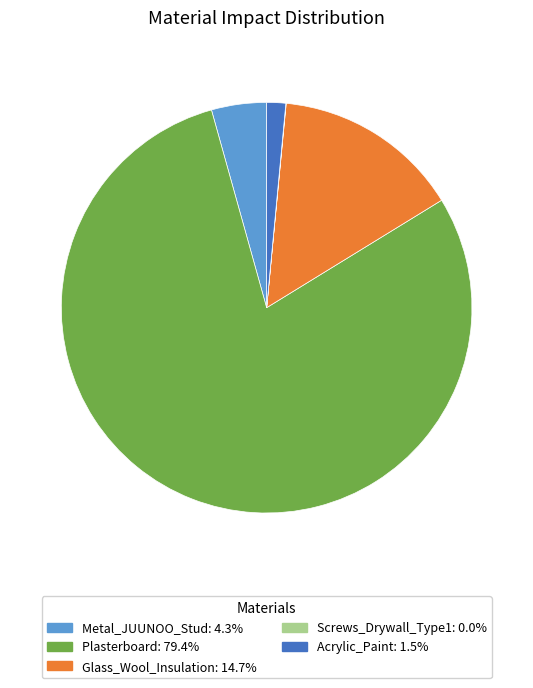

The Metal_JUUNOO_Stud slice represents 4% of the pie. True or false?

True